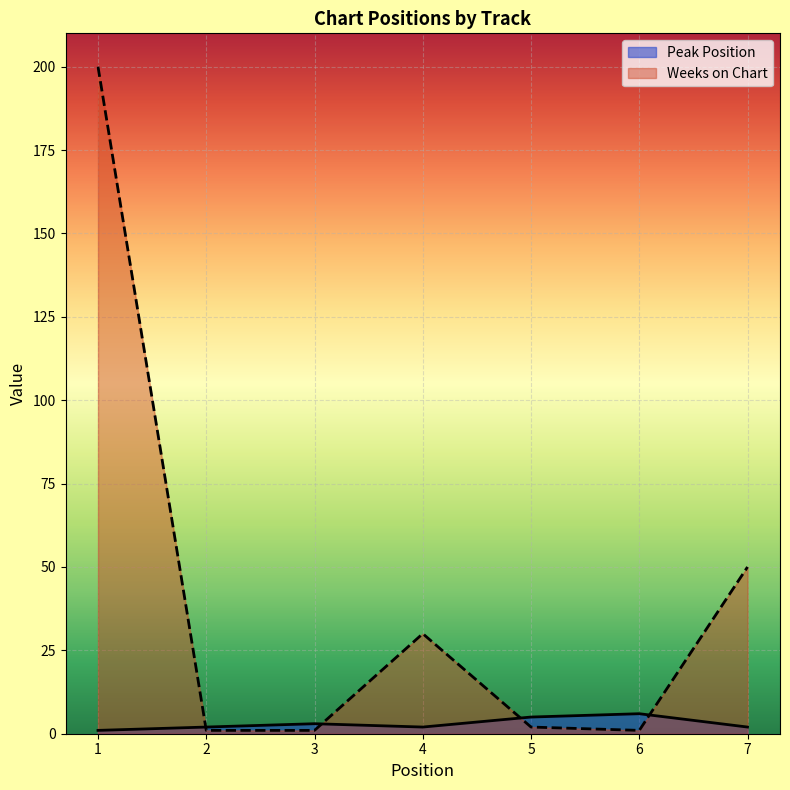

At 1, list the series in order from smallest to largest.

Peak Position, Weeks on Chart